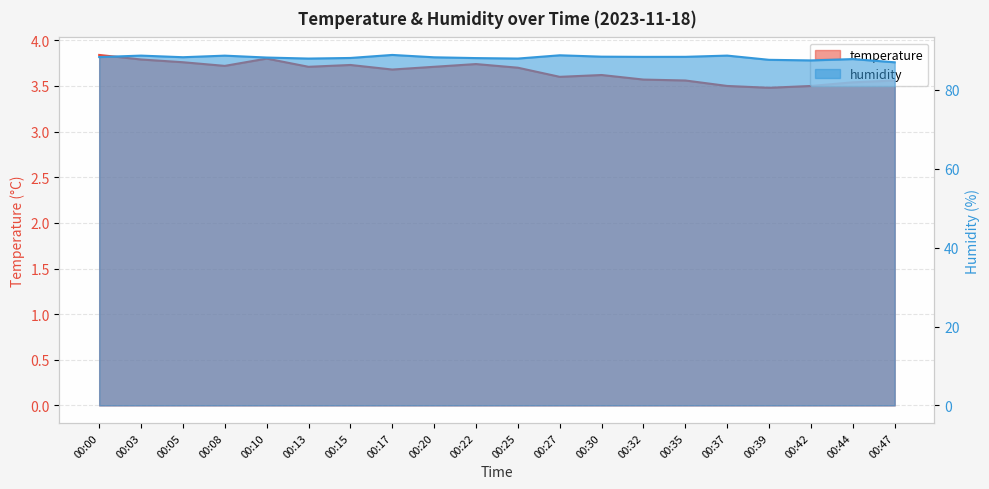

How many values in the humidity series are below 88?

6